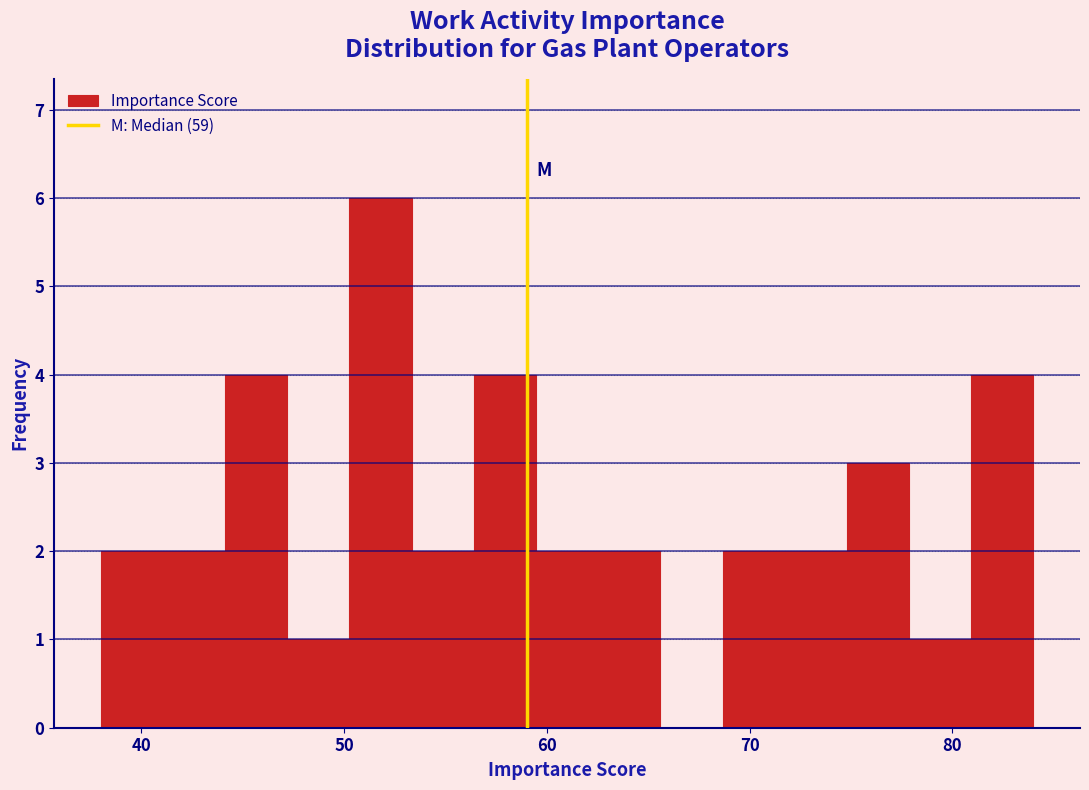

Read against the x-axis, roughly where is the centre of the tallest bar?

52